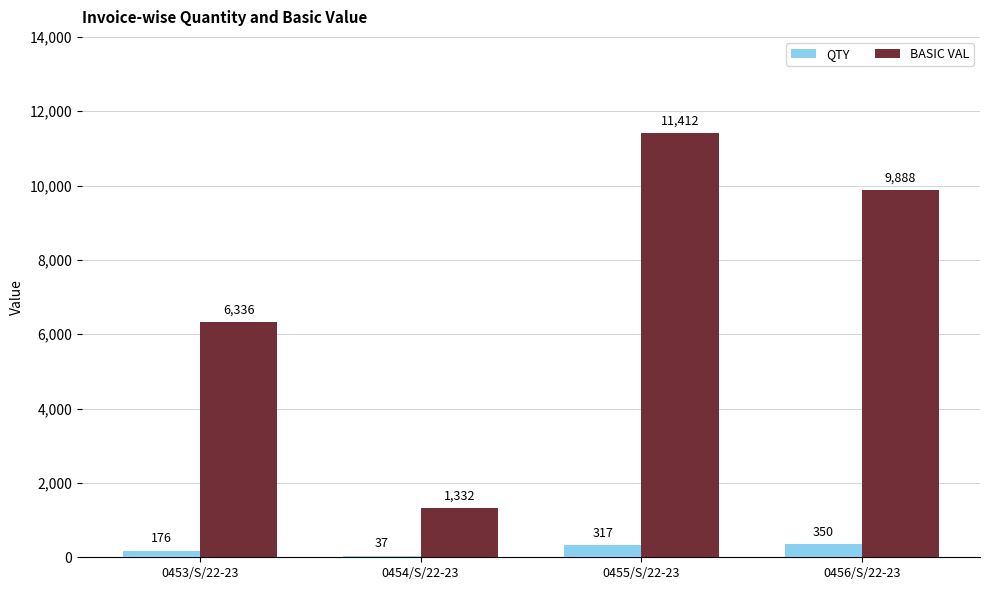

What is the sum of the QTY values at 0456/S/22-23 and 0453/S/22-23?

526.0